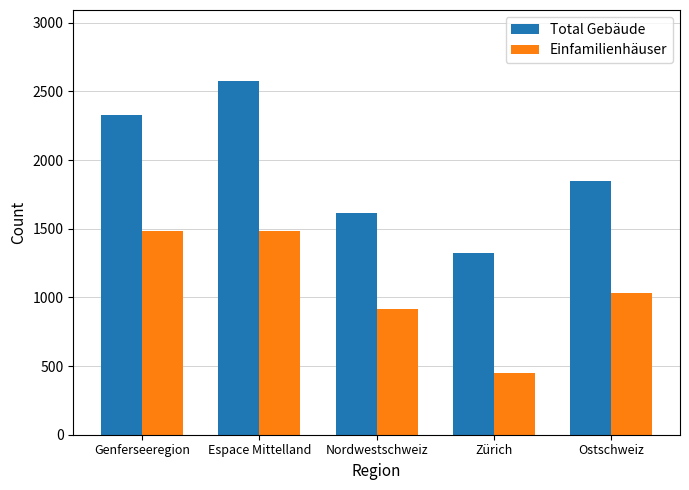

True or false: Einfamilienhäuser has a value of 1334 at Nordwestschweiz.

False